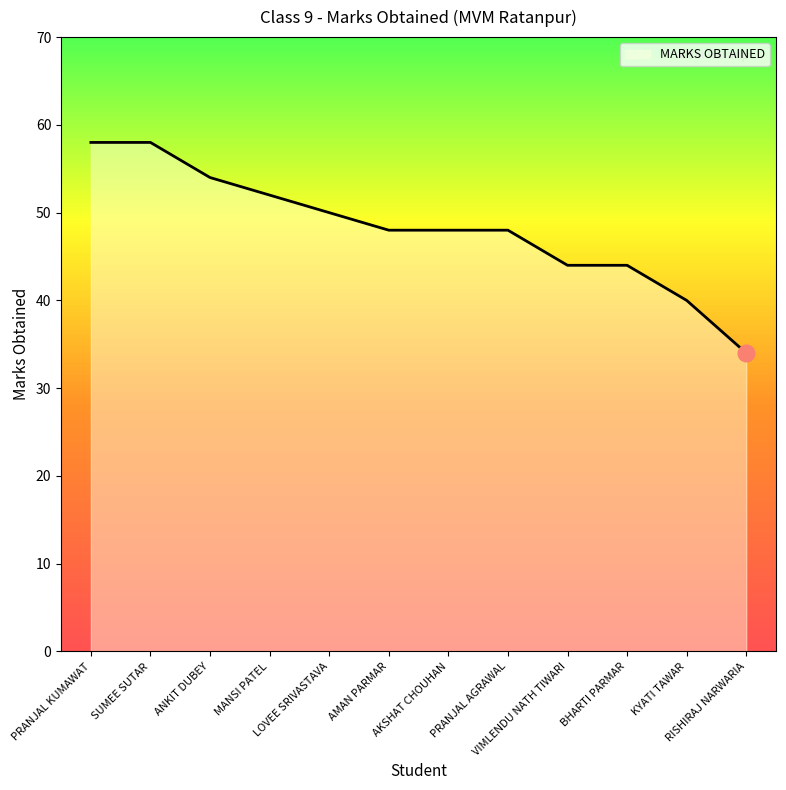

What is the maximum value shown in the chart?

58